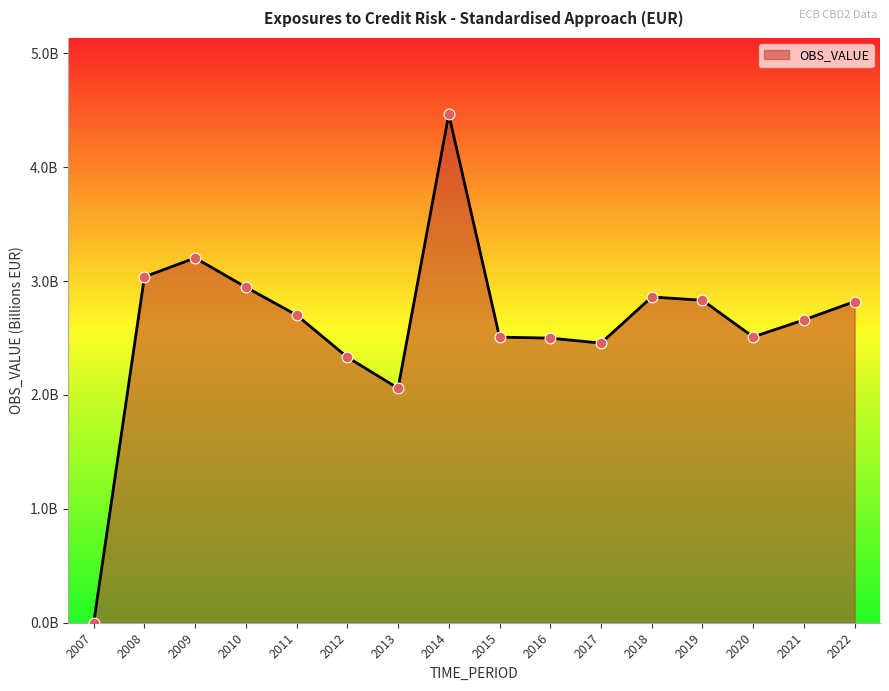

Approximately how many times larger is the value at 2018 compared to 2021?

1.1